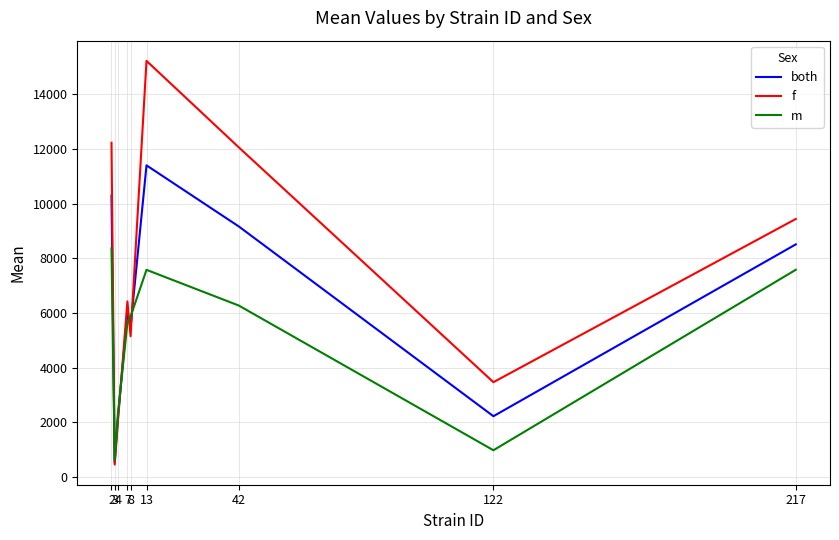

How many intersections are there between m and both?

4